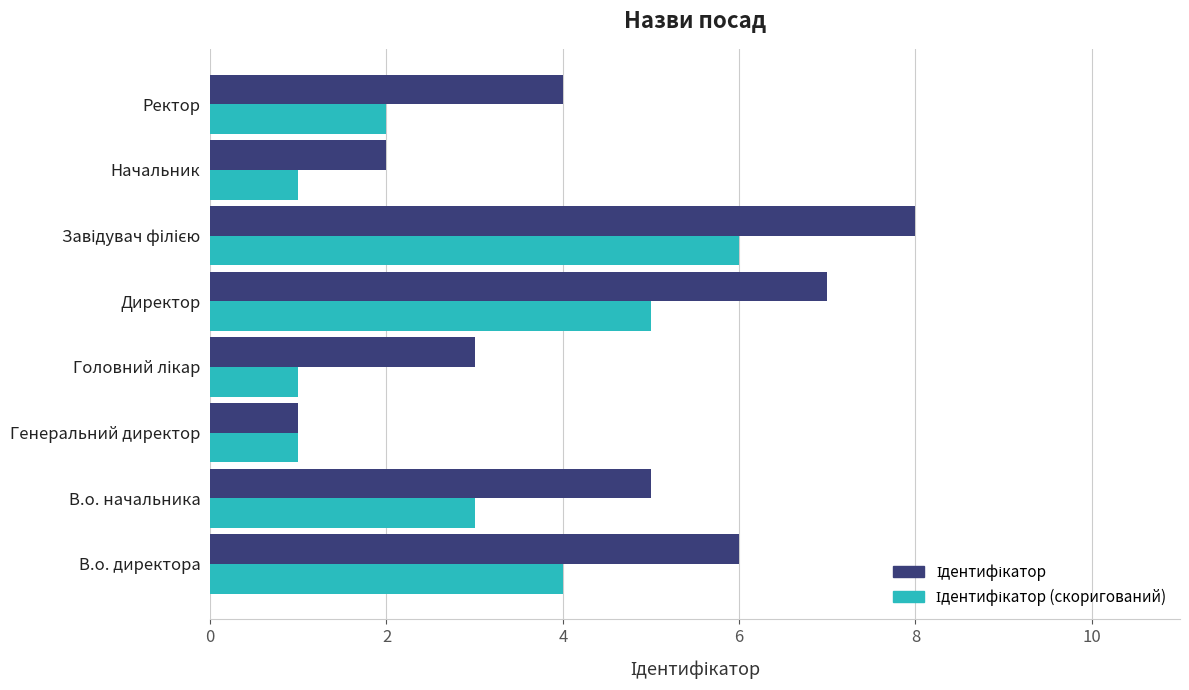

What is the greatest value displayed?

8